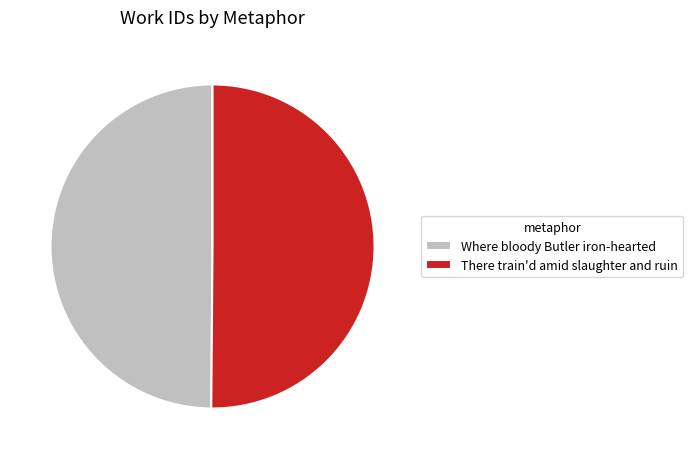

True or false: Where bloody Butler iron-hearted accounts for 58% of the total.

False